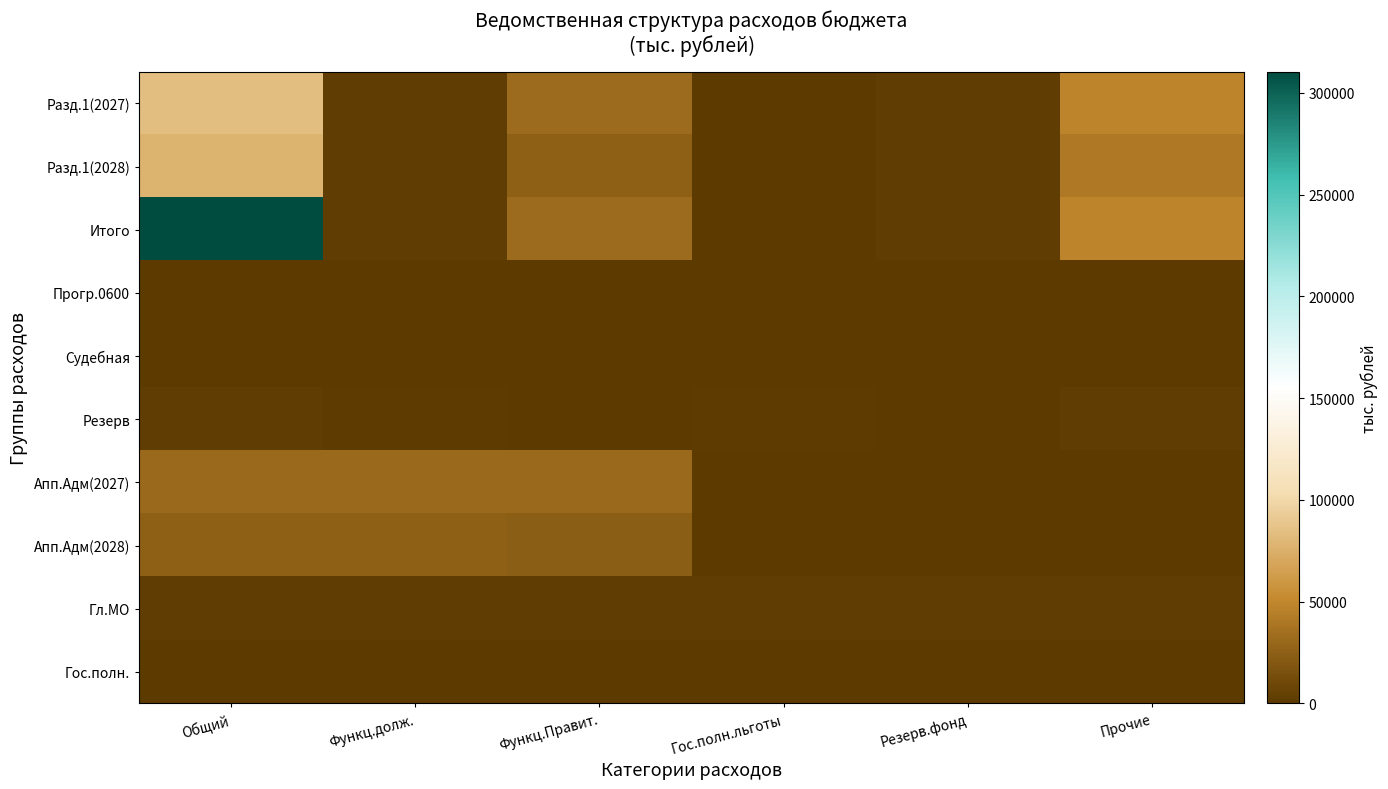

At which category is the sum across all series the highest?

Общий